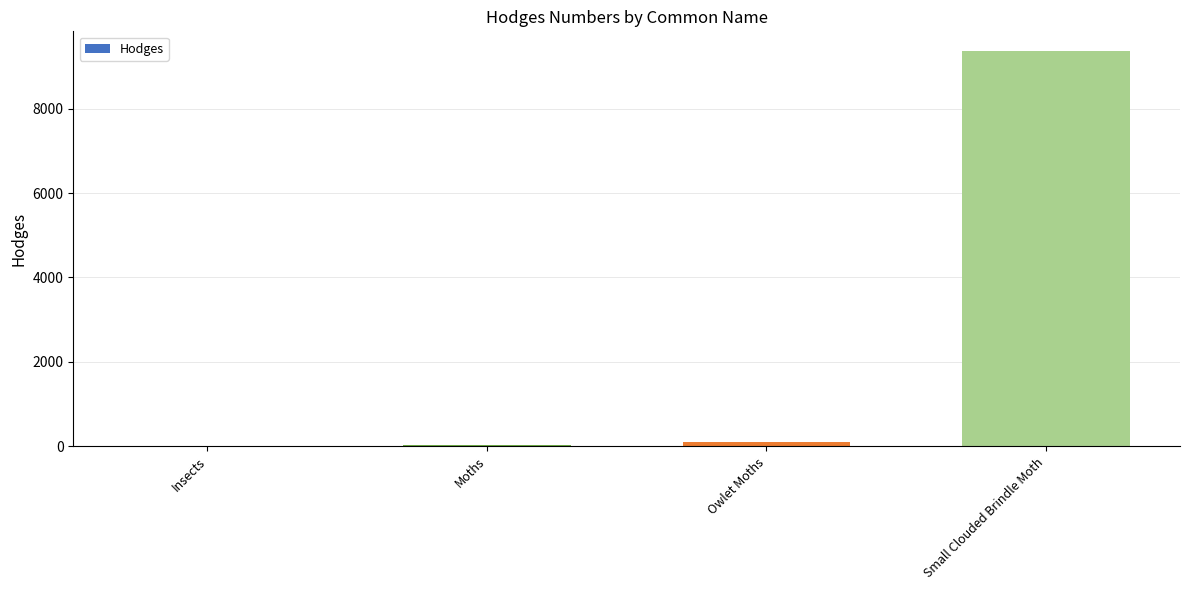

What is the sum of all values?

9484.7